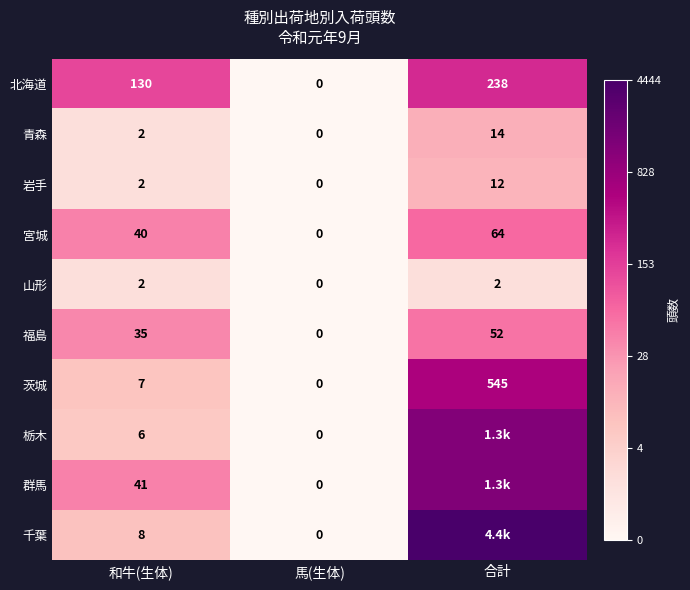

Is the value of 福島 at 和牛(生体) greater than the value of 北海道 at 合計?

No